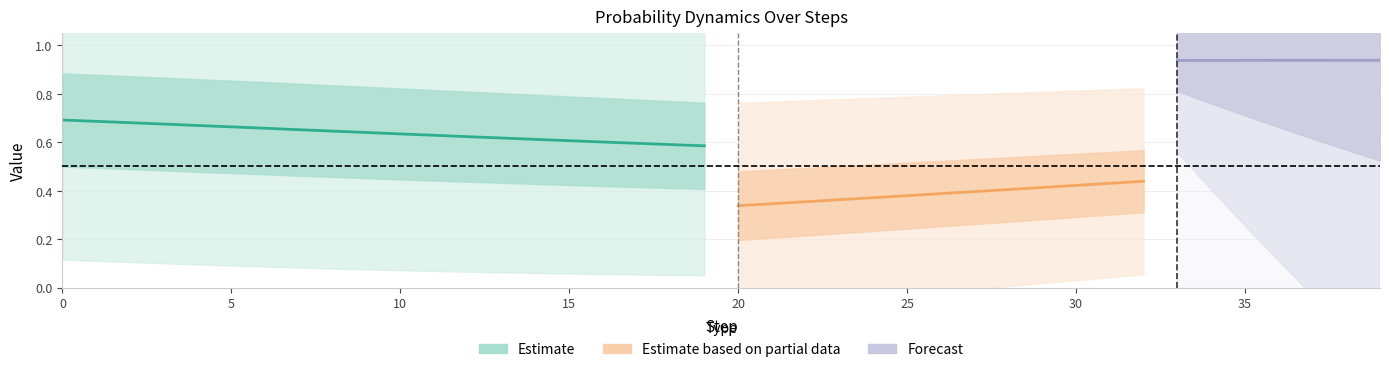

What is the difference between the highest and lowest values at 22?

0.9